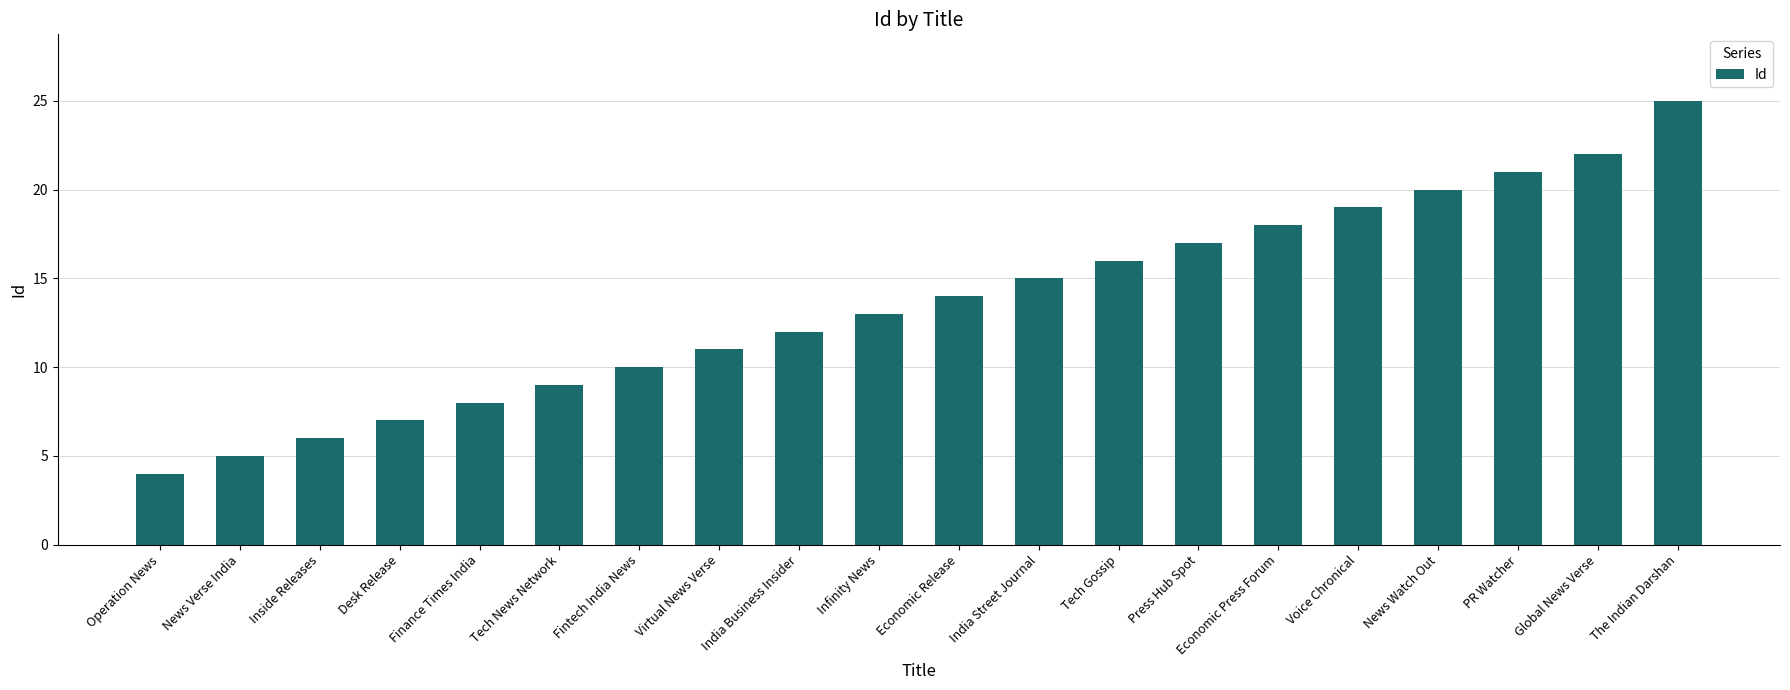

What is the difference between the second highest and second lowest values?

17